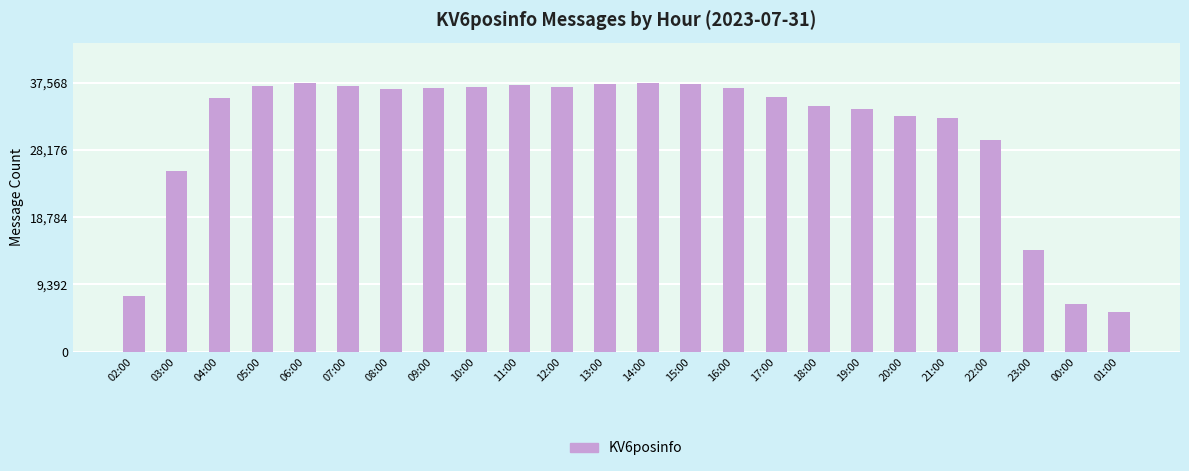

What is the sum of all values?

740218